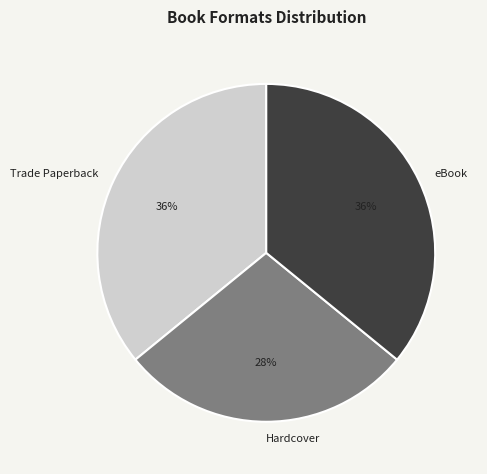

To the nearest percent, what is the combined percentage of Hardcover and Trade Paperback?

64%